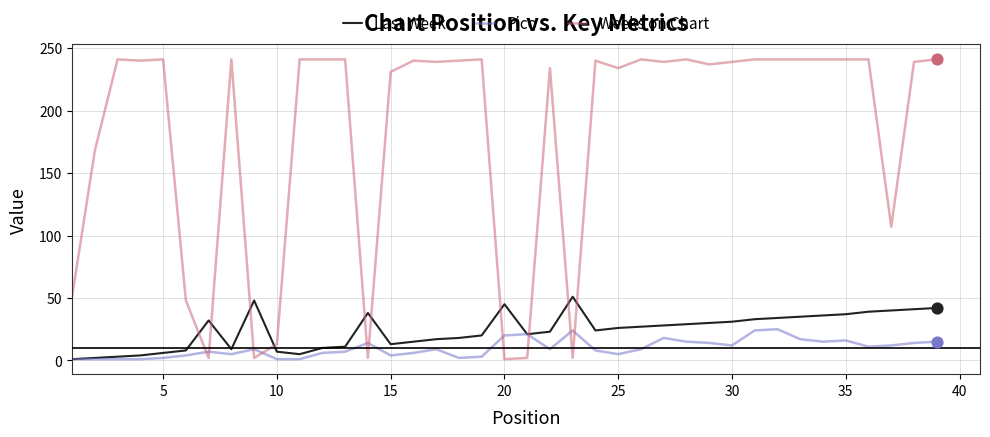

Which series has the largest total across all categories?

Weeks on Chart